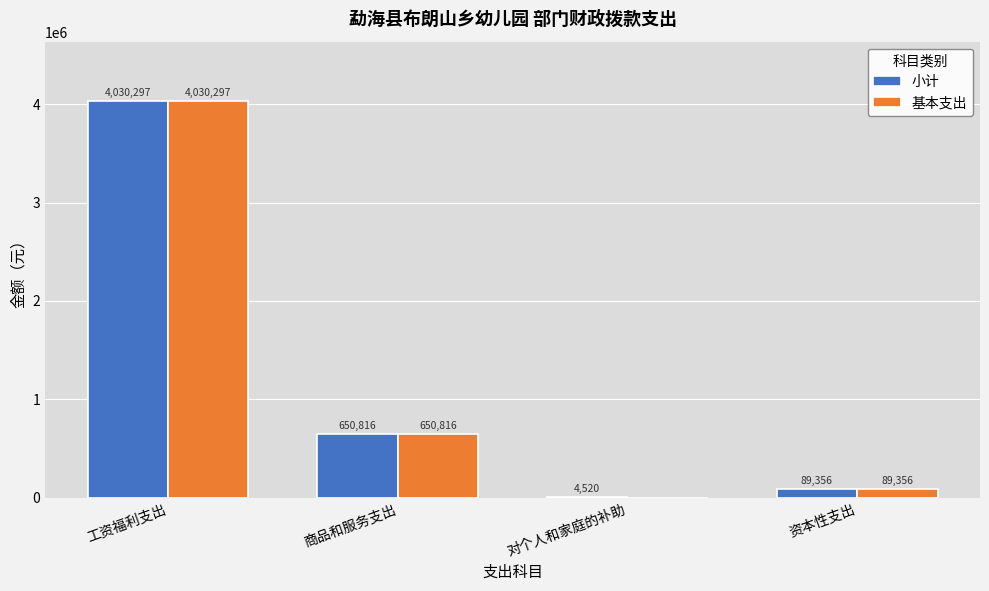

What is the highest value of the 小计 series?

4030297.5